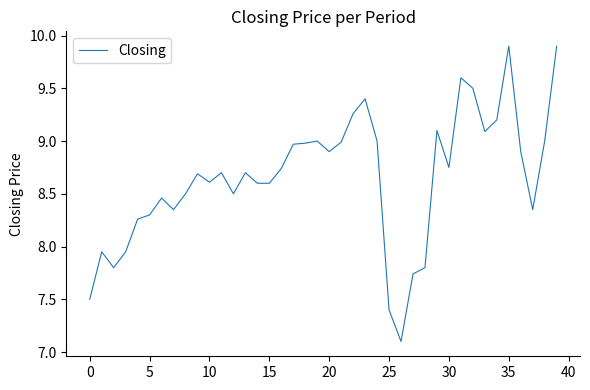

What is the difference between the maximum and minimum values?

2.8